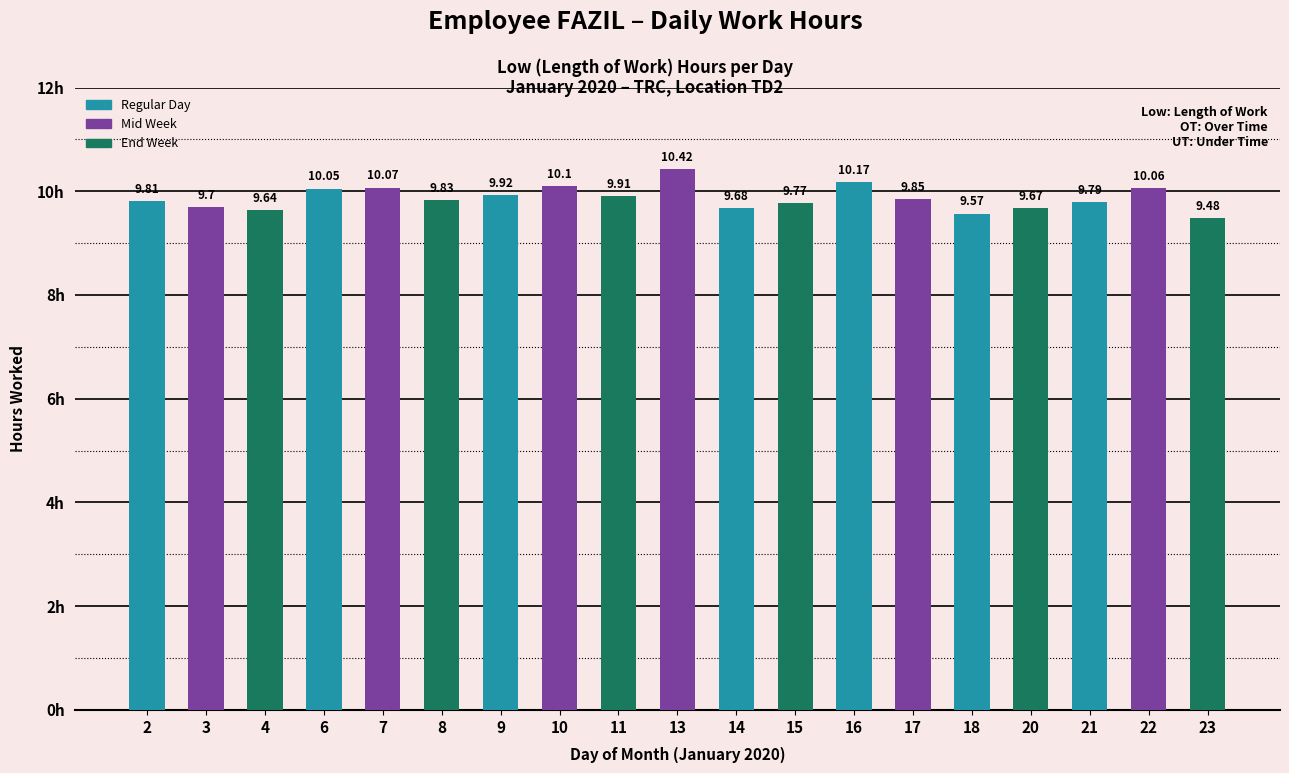

What is the difference between the maximum and minimum values?

0.9